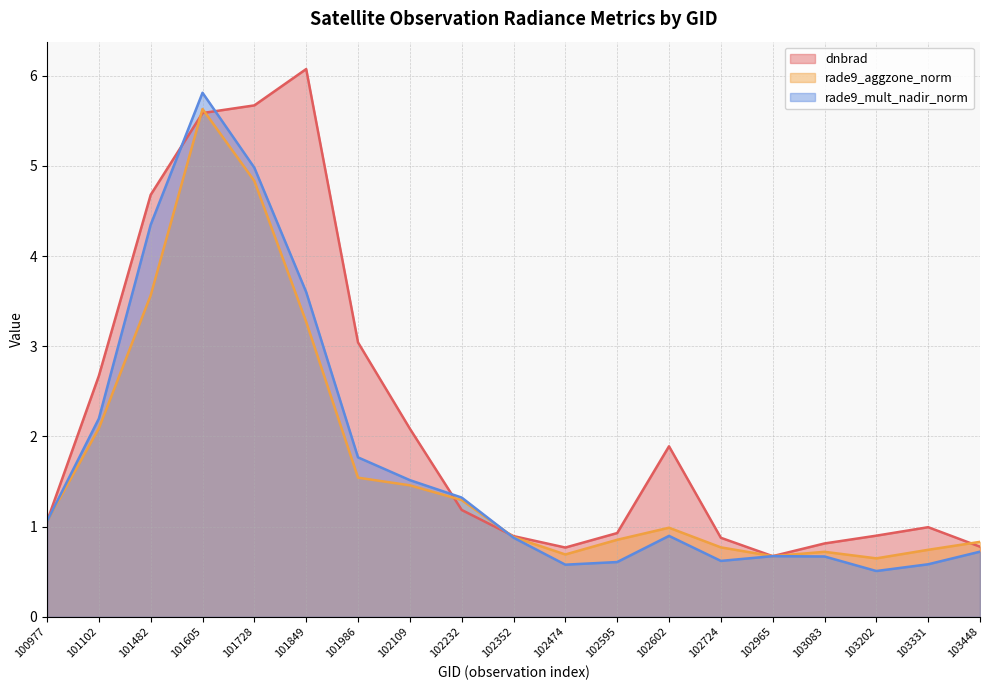

Where do dnbrad and rade9_aggzone_norm first cross each other?

101482 and 101605